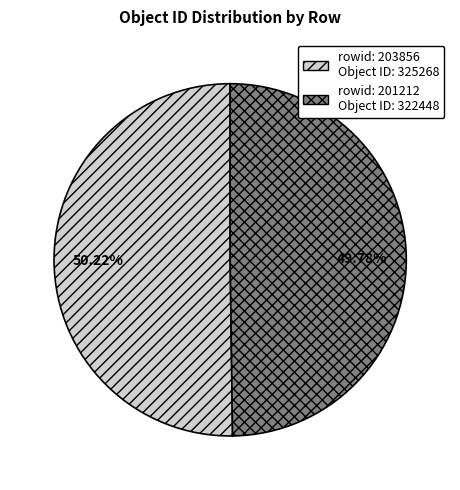

Does any single category account for the majority?

Yes